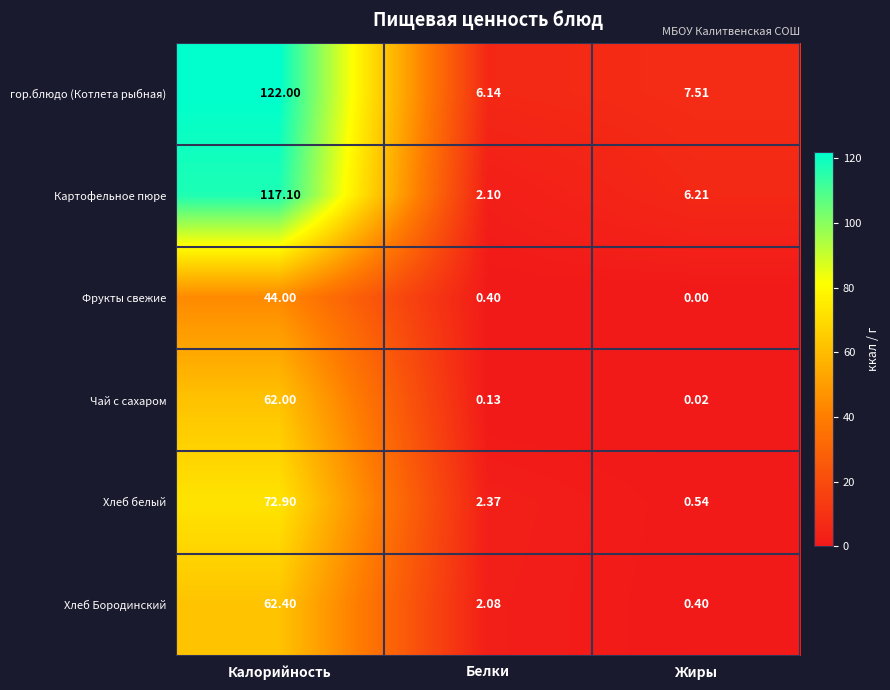

Which series has the widest spread of values?

гор.блюдо (Котлета рыбная)